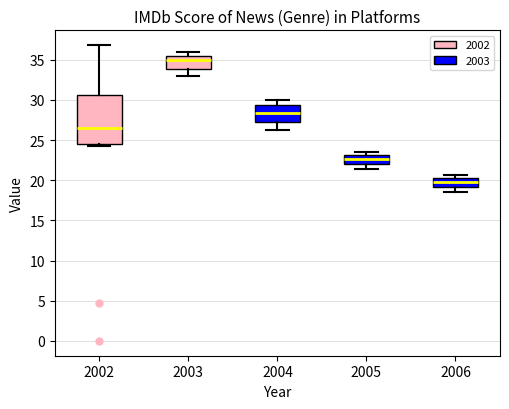

Comparing the boxes themselves (not the whiskers), which one is the tallest?

2002